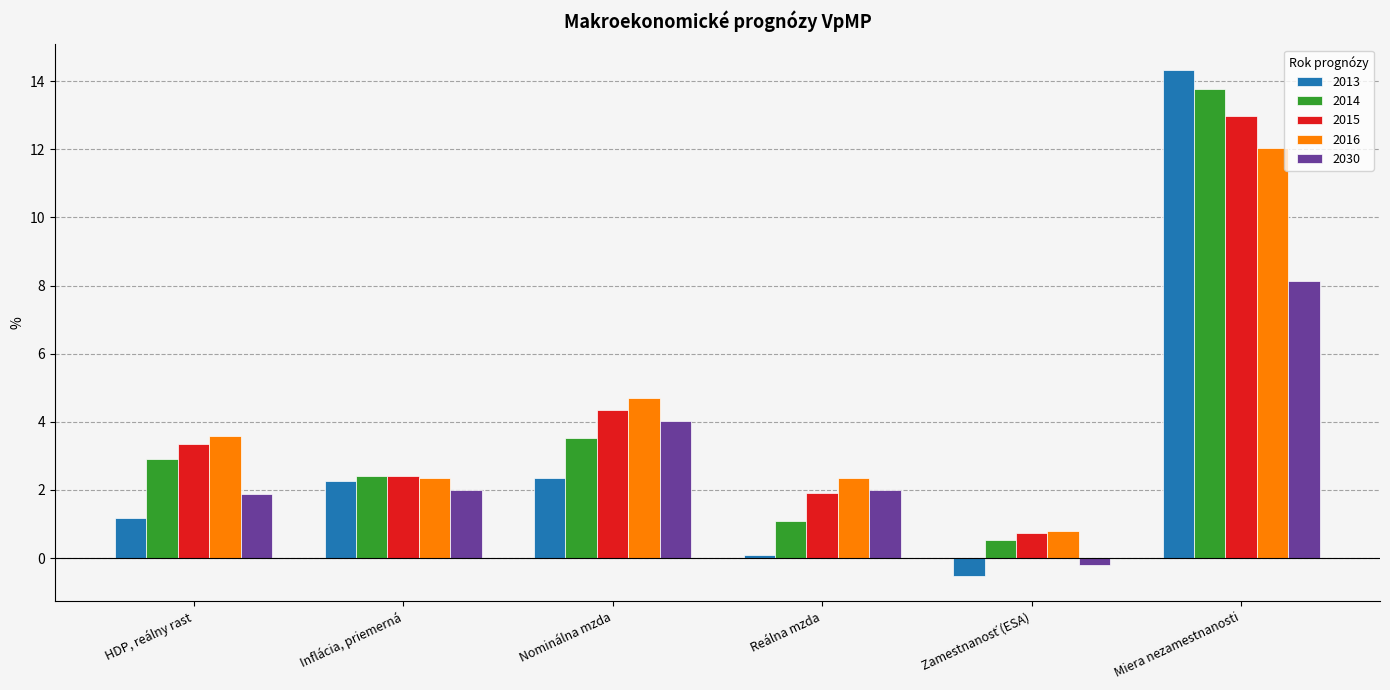

What is the lowest value of the 2013 series?

-0.5